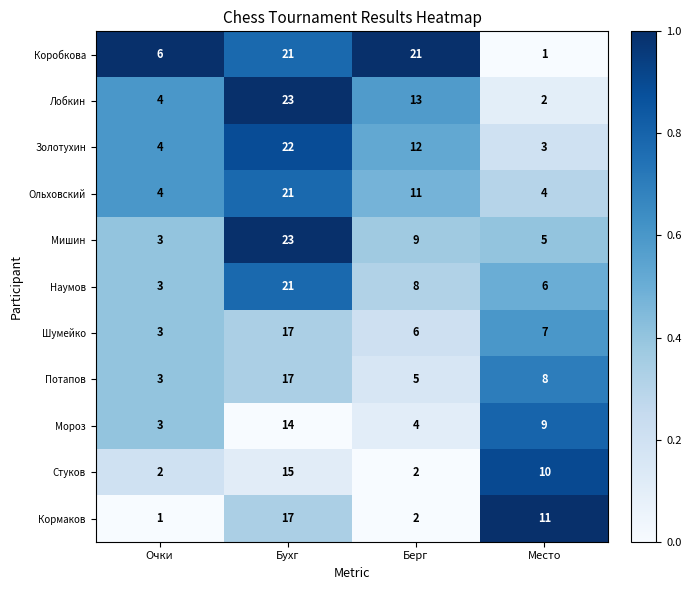

At which label is Наумов closest to 12?

Берг